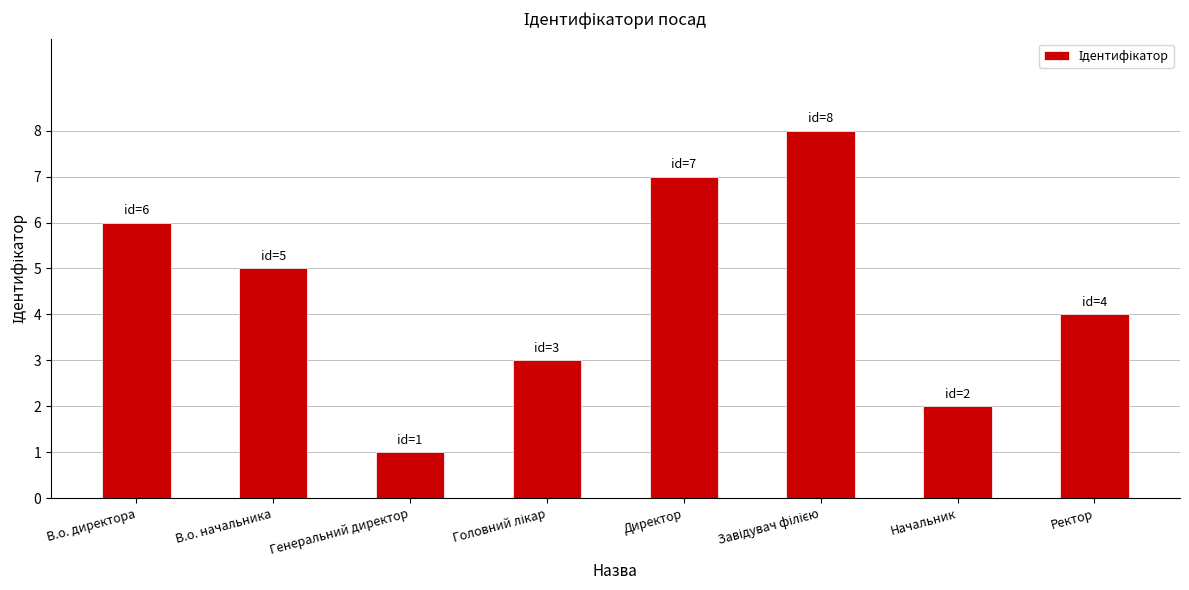

True or false: the data shows 12 at Директор.

False